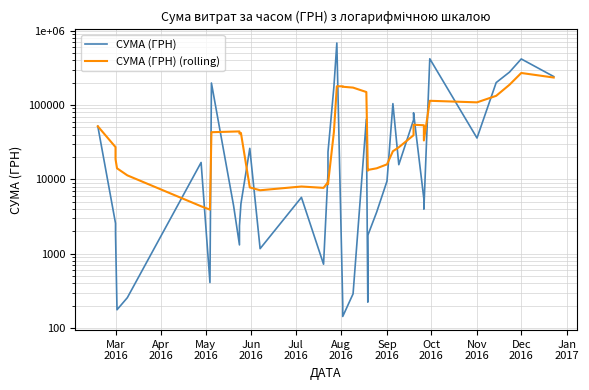

What is the average value of the СУМА (ГРН) series?

78917.5